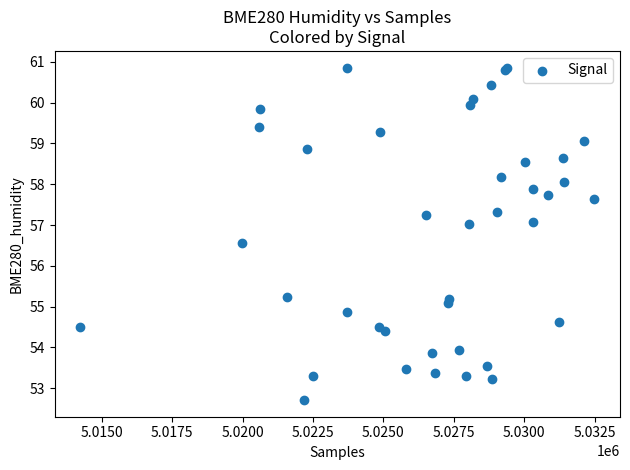

What Y value in the scatter plot is closest to 56?

56.6